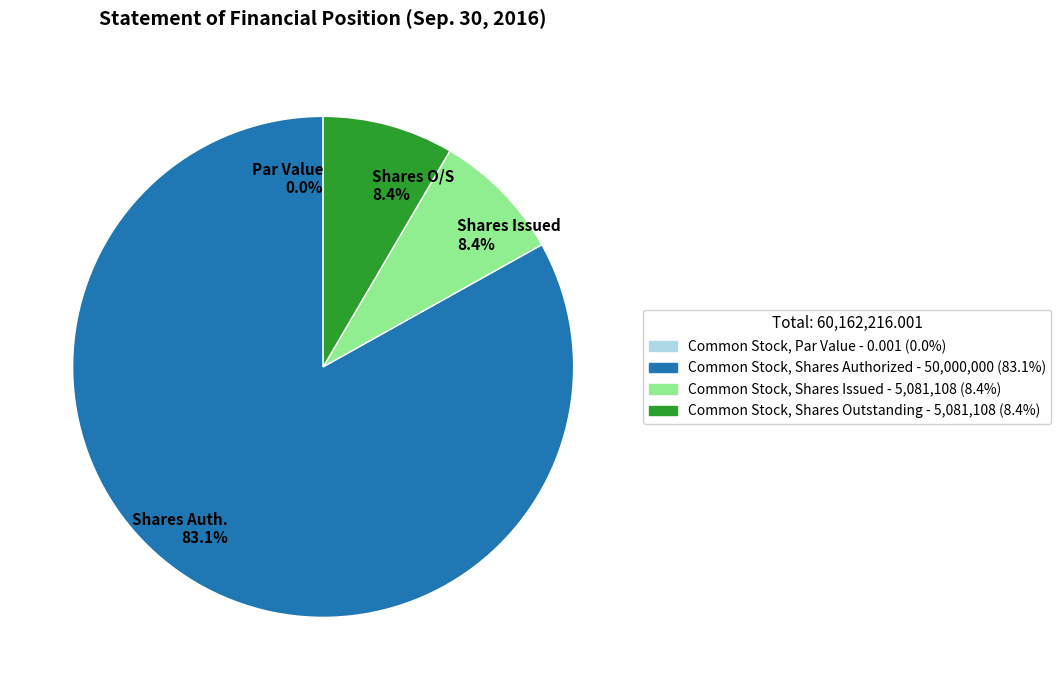

Between Common Stock, Par Value and Common Stock, Shares Issued, which is larger?

Common Stock, Shares Issued